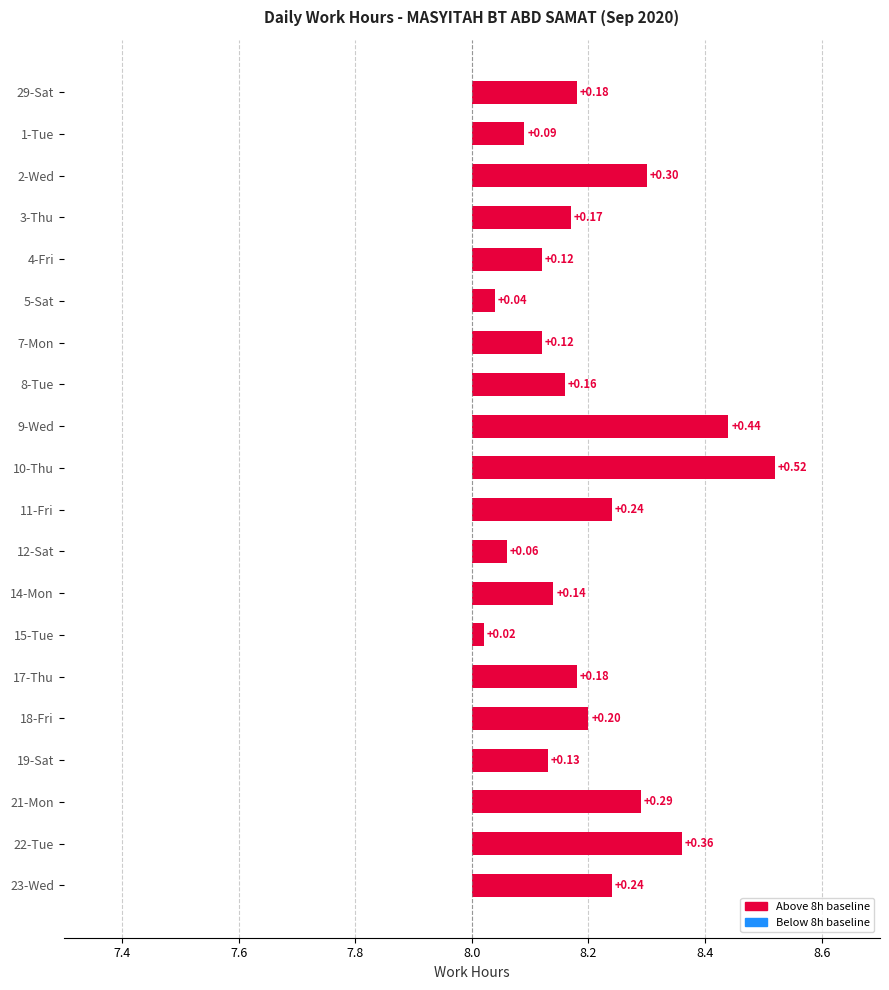

What is the difference between the values at 11-Fri and 5-Sat?

0.2